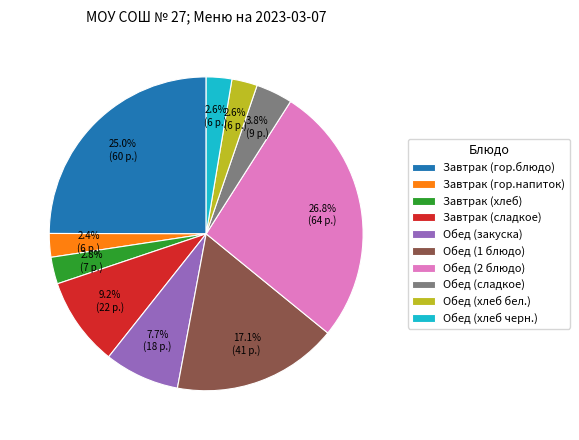

What is the largest slice in the pie chart?

Обед (2 блюдо)